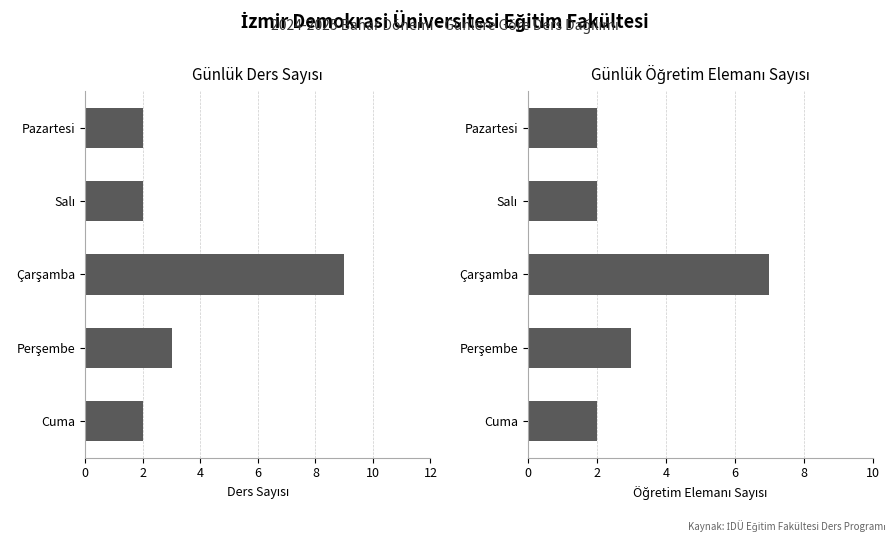

What is the value of the Öğretim Elemanı Sayısı bar at the 2nd from the left?

2